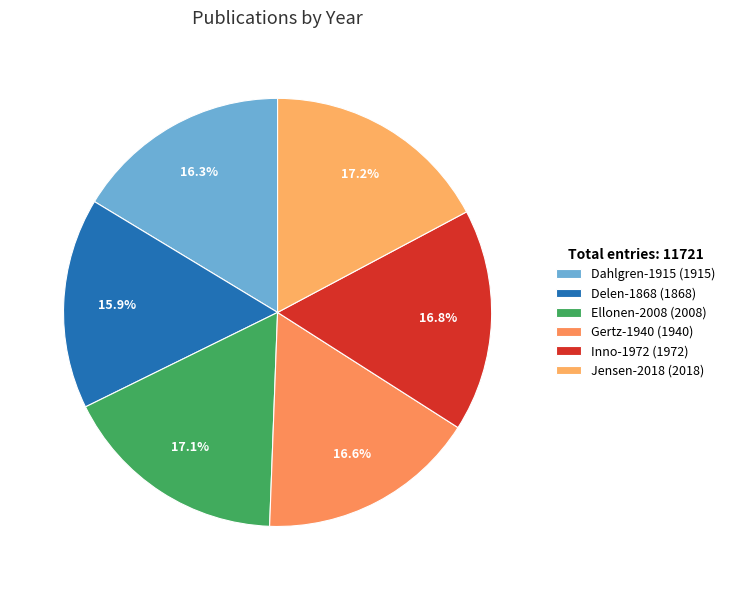

What is the change in value from Inno-1972 to Jensen-2018?

+46